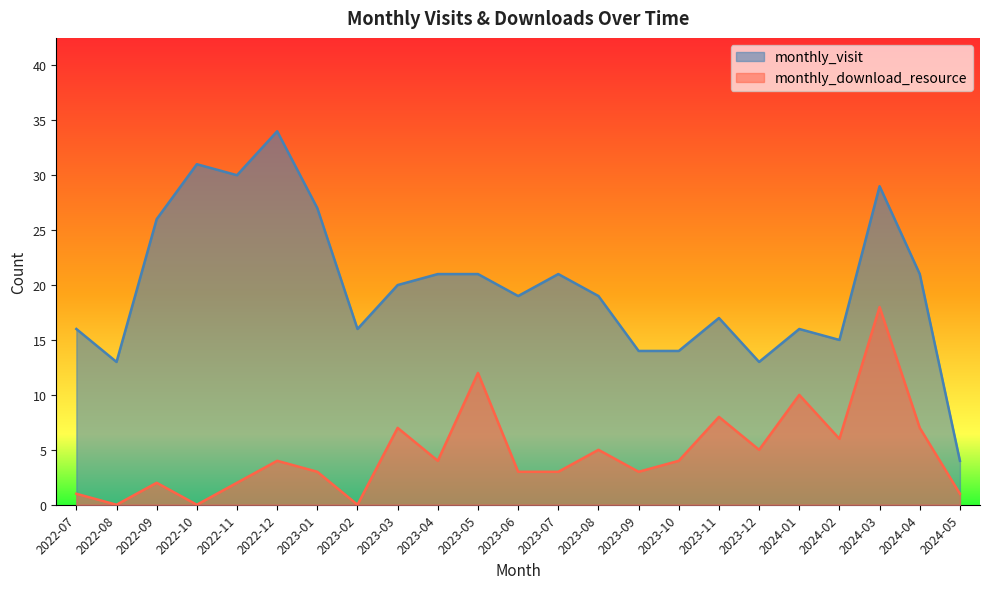

Which has a higher value, 2023-06 or 2024-04?

2024-04